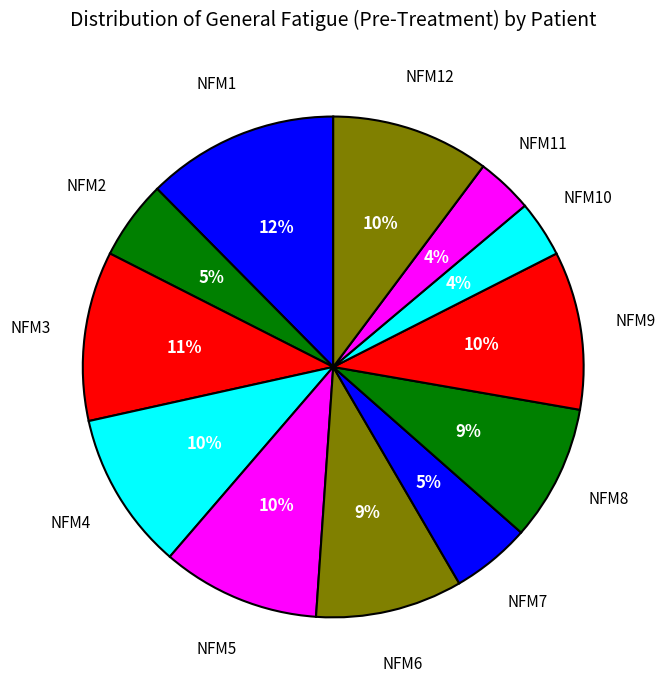

Is there any slice that represents more than half of the pie?

No